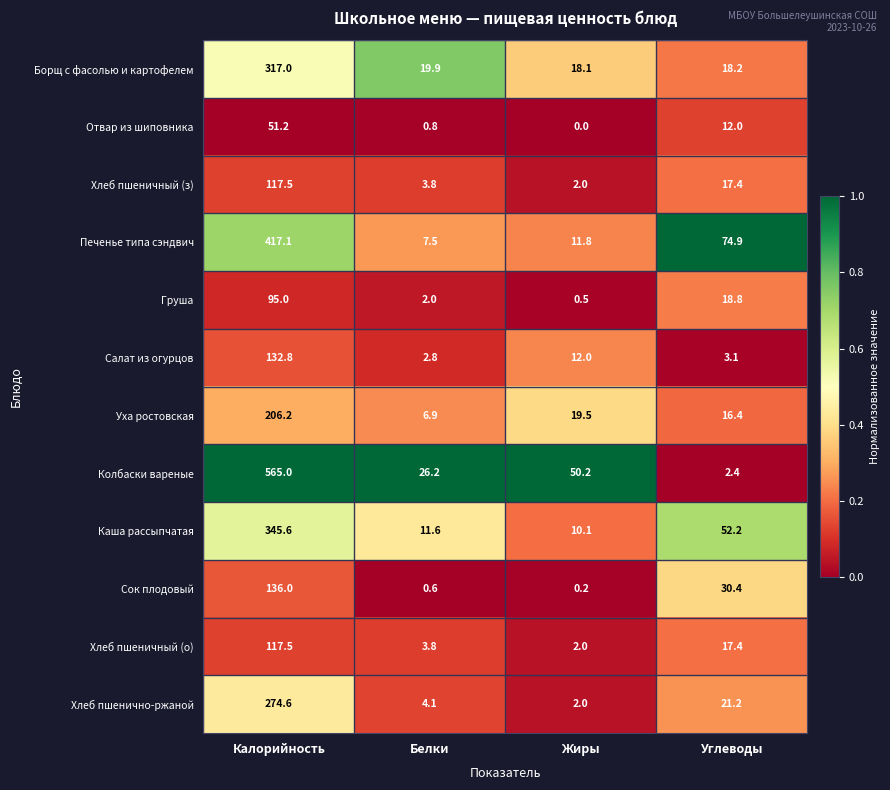

What is the difference between the maximum and minimum values in the Каша рассыпчатая series?

335.5